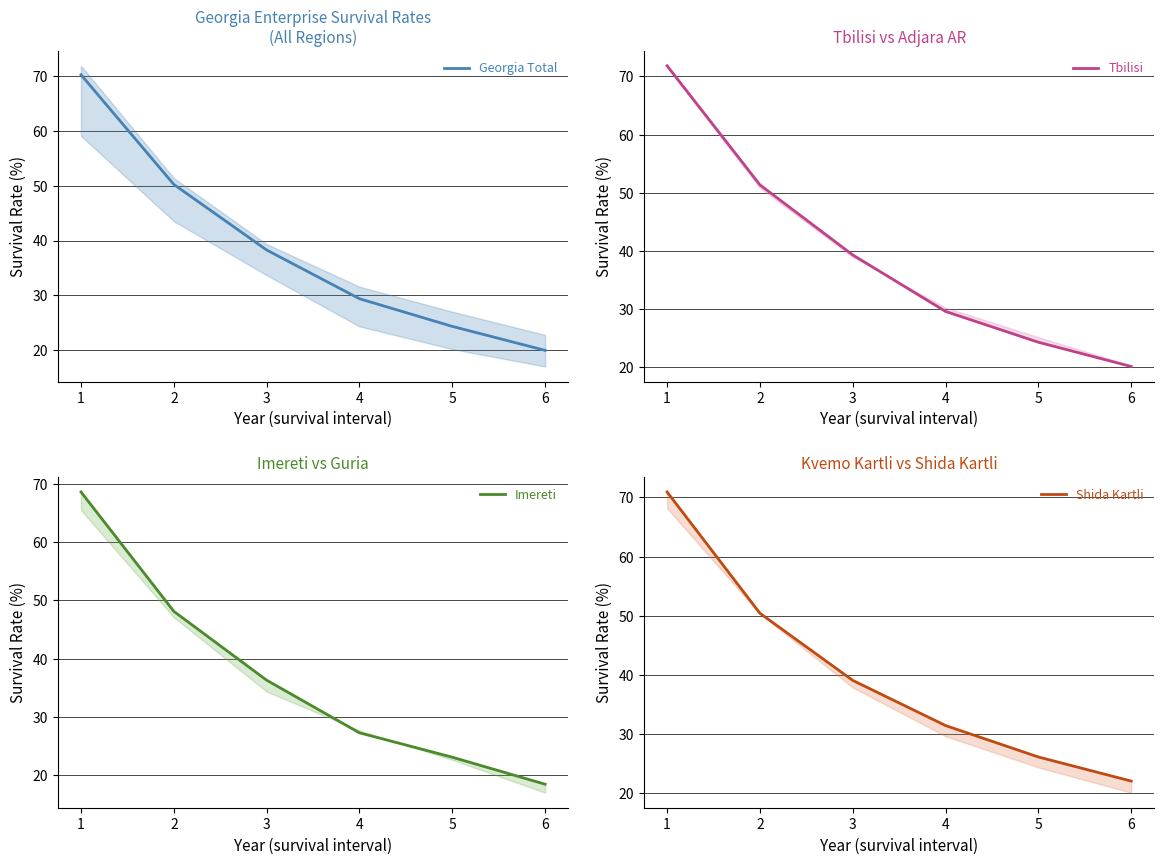

True or false: Georgia Total has more than 2 interior local peaks.

False